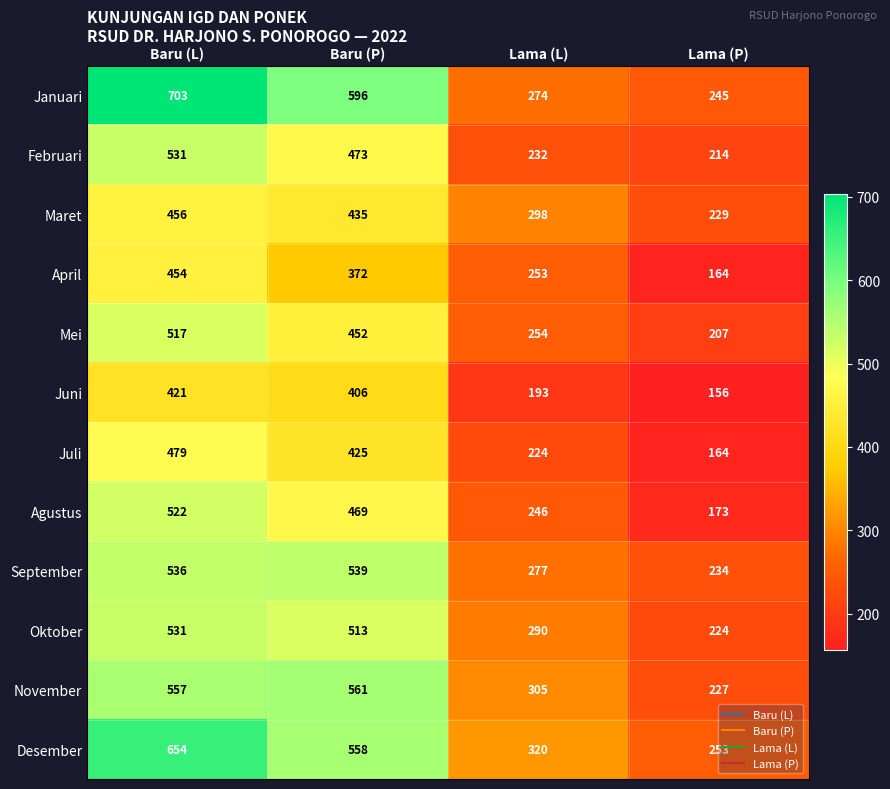

How many data points does each series have?

4